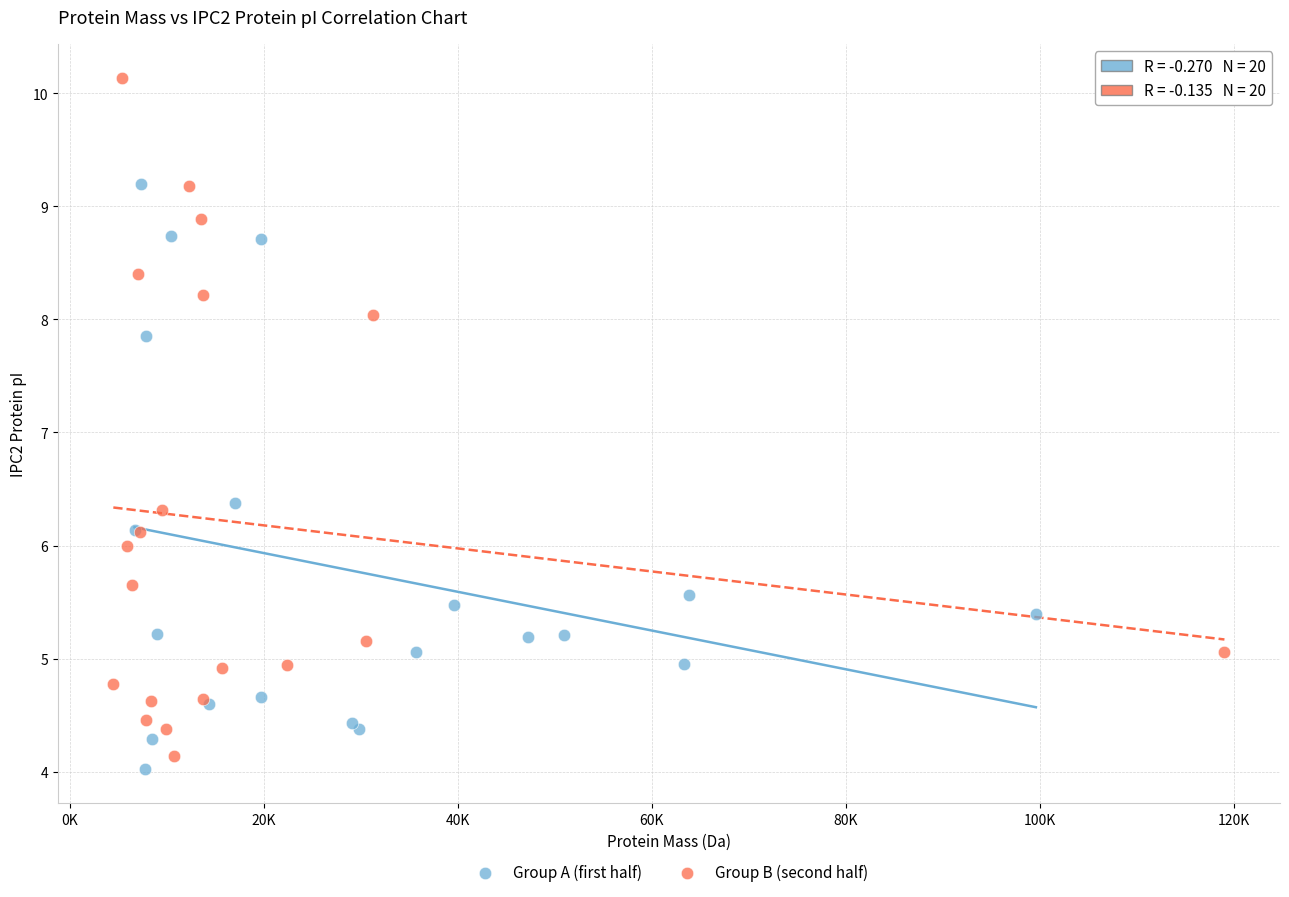

Which series has the largest Y range (max minus min)?

Group B (second half)